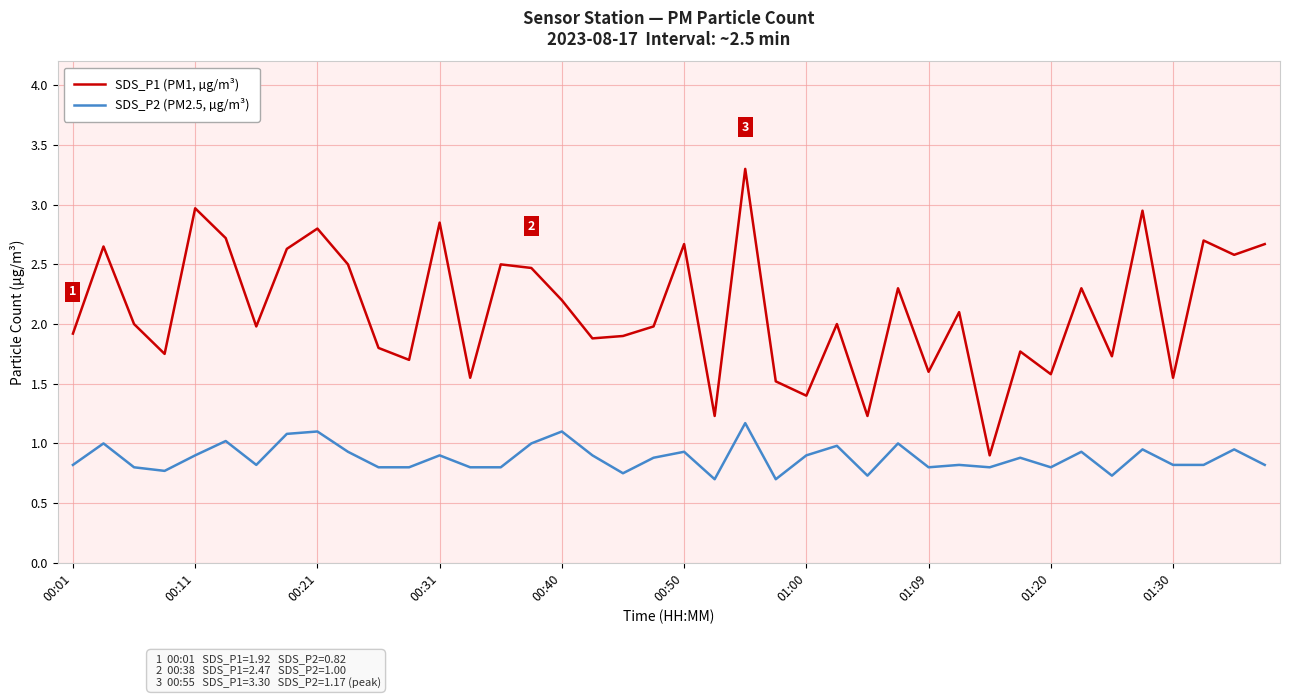

List the series in order of their overall mean, lowest first.

SDS_P2 (PM2.5, µg/m³), SDS_P1 (PM1, µg/m³)